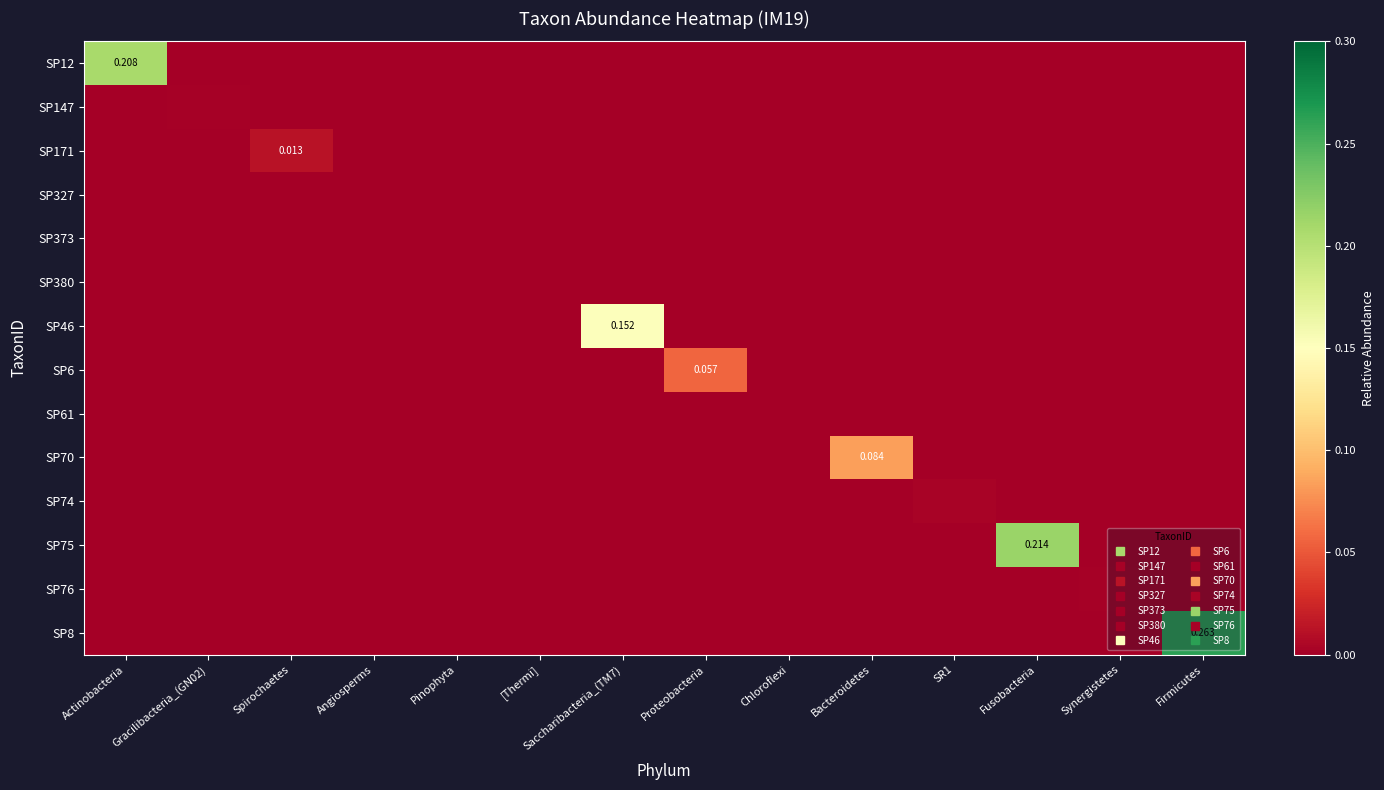

Is it true that SP74 equals 0.0 at [Thermi]?

True